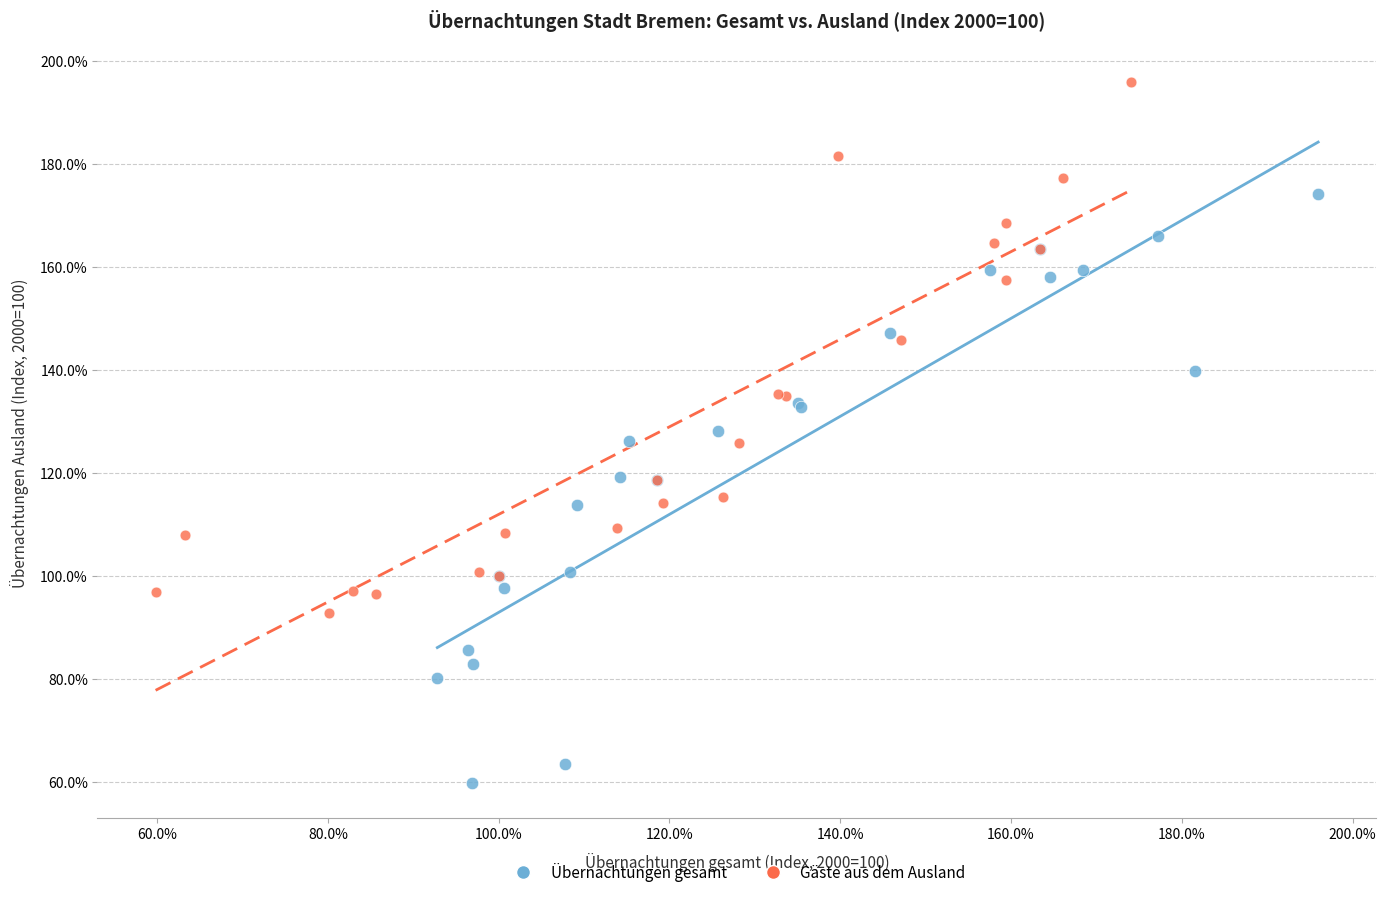

Which series contains the highest Y value?

Gäste aus dem Ausland